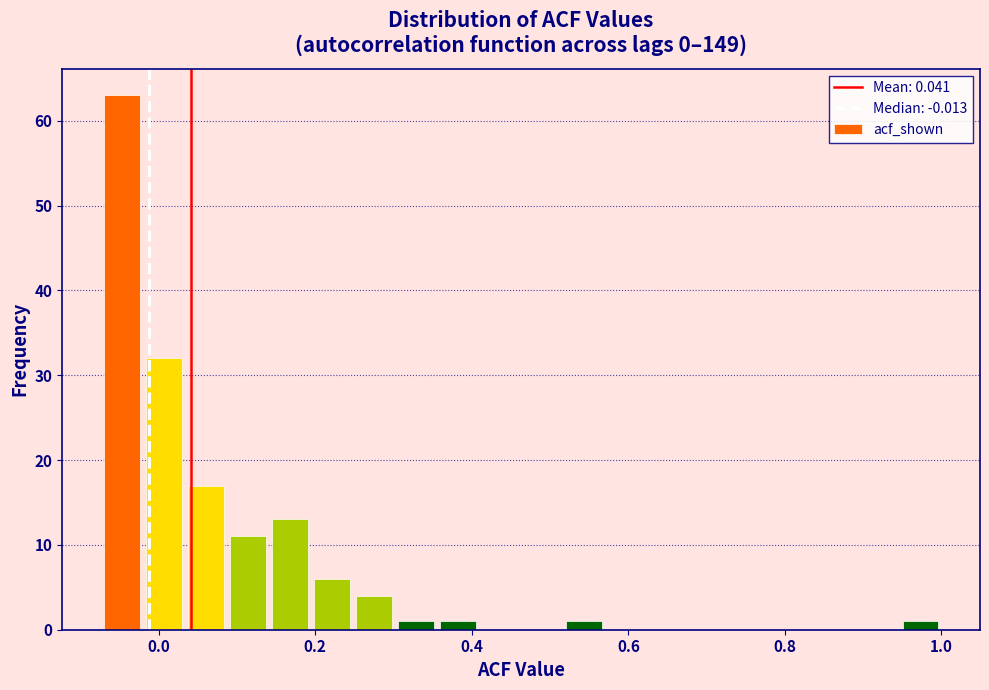

Around what value on the x-axis is the tallest bar? Give the approximate position of its centre, as read against the axis.

-0.04